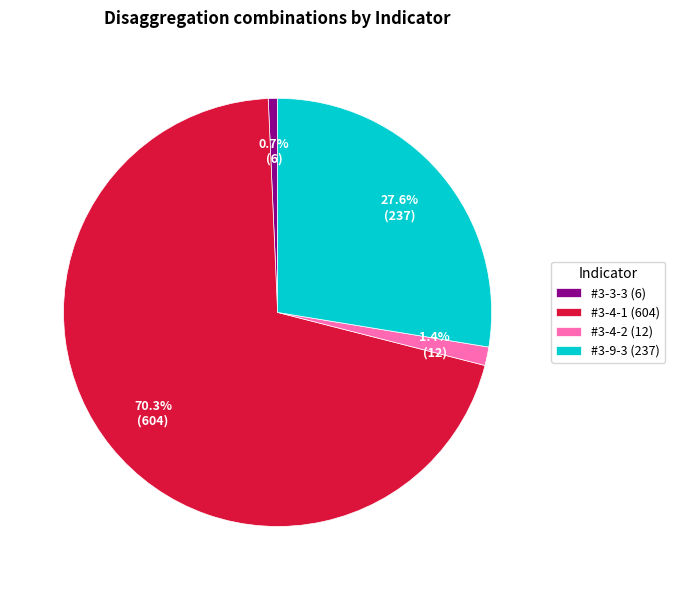

Which category has the smallest portion of the pie?

#3-3-3